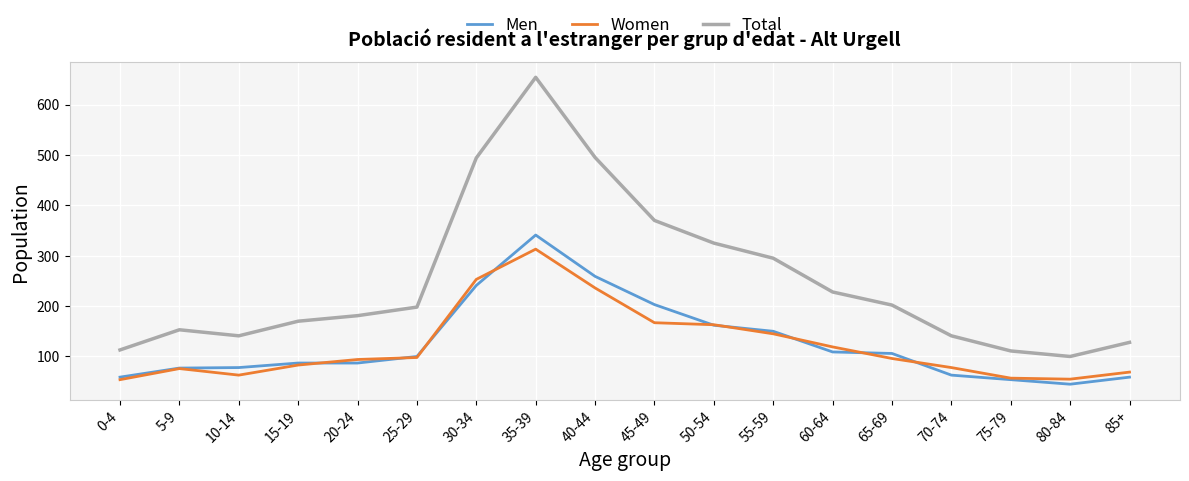

The value of Total at 15-19 is 170. True or false?

True